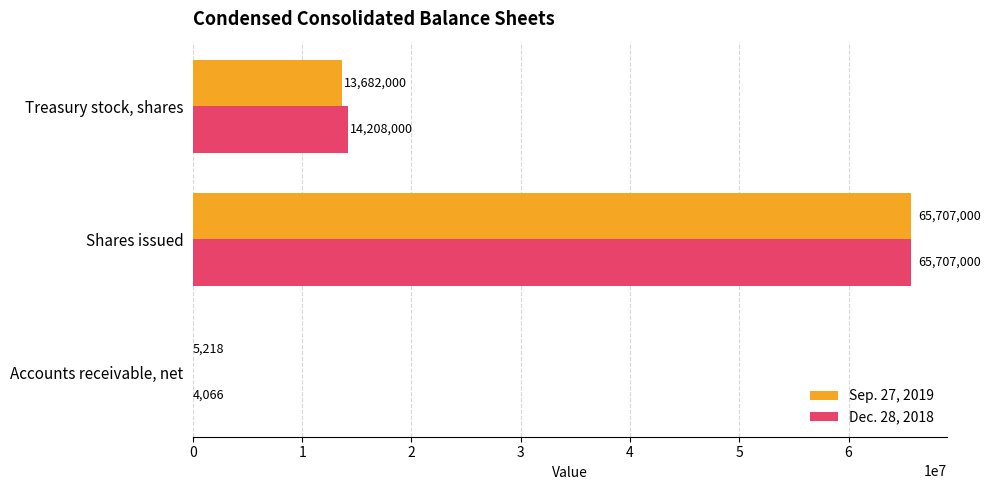

Which series has the largest total across all categories?

Dec. 28, 2018